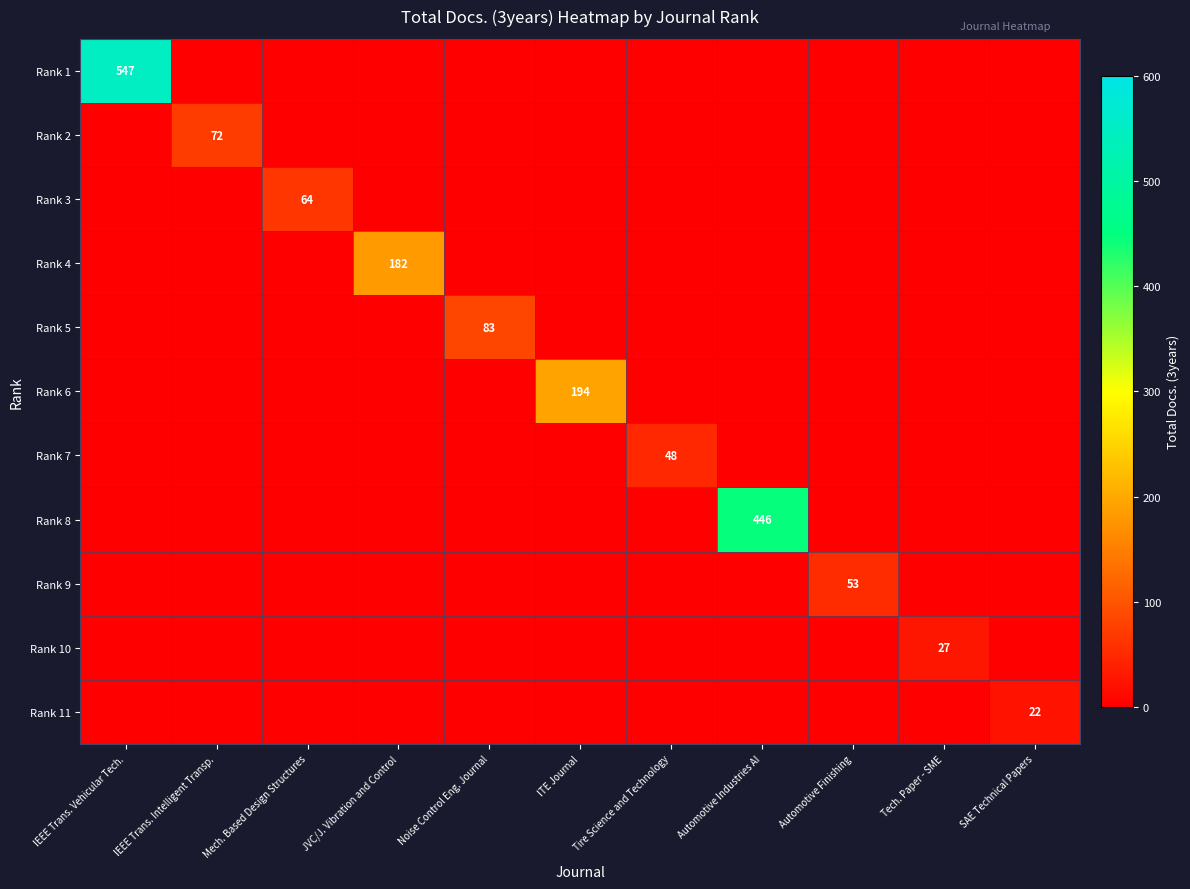

The Rank 5 series shows 113 at Noise Control Eng. Journal. True or false?

False